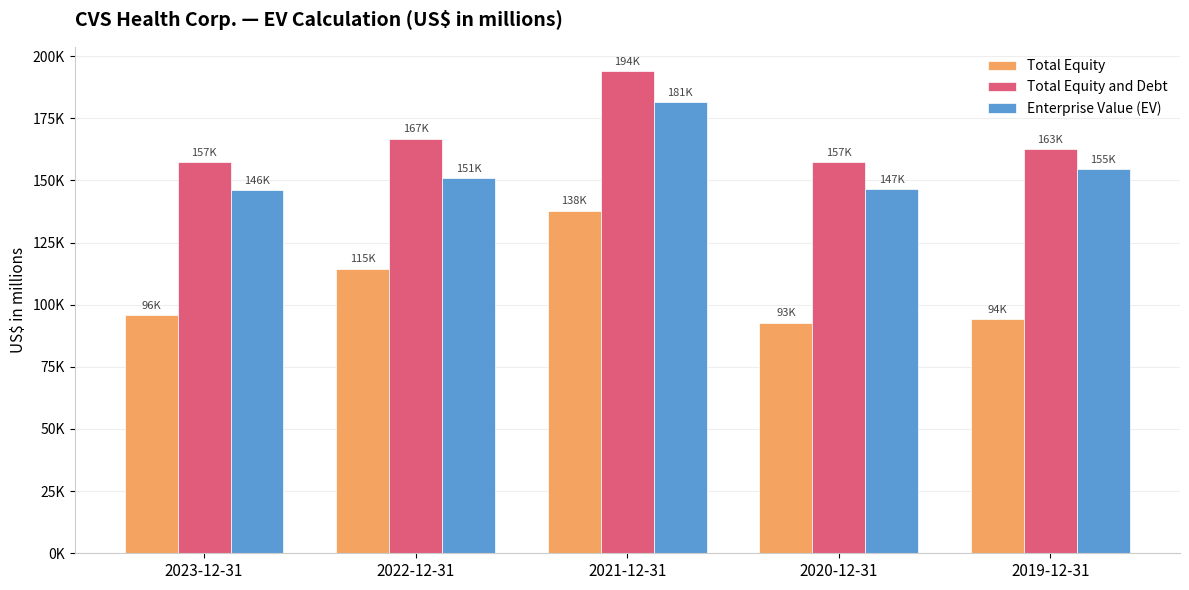

What is the difference between the second highest and second lowest values in the Total Equity and Debt series?

9299